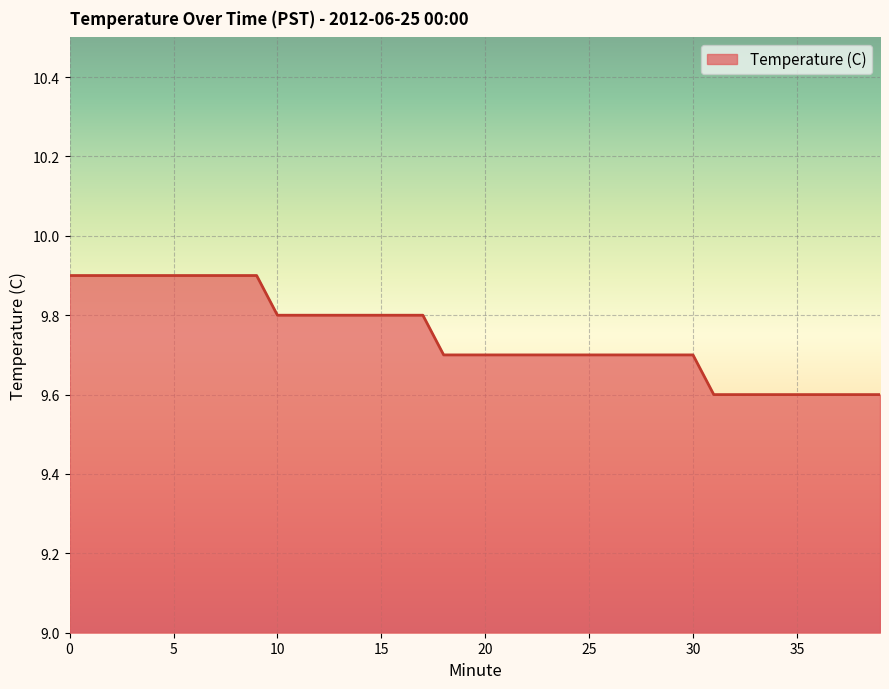

What is the maximum value shown in the chart?

9.9